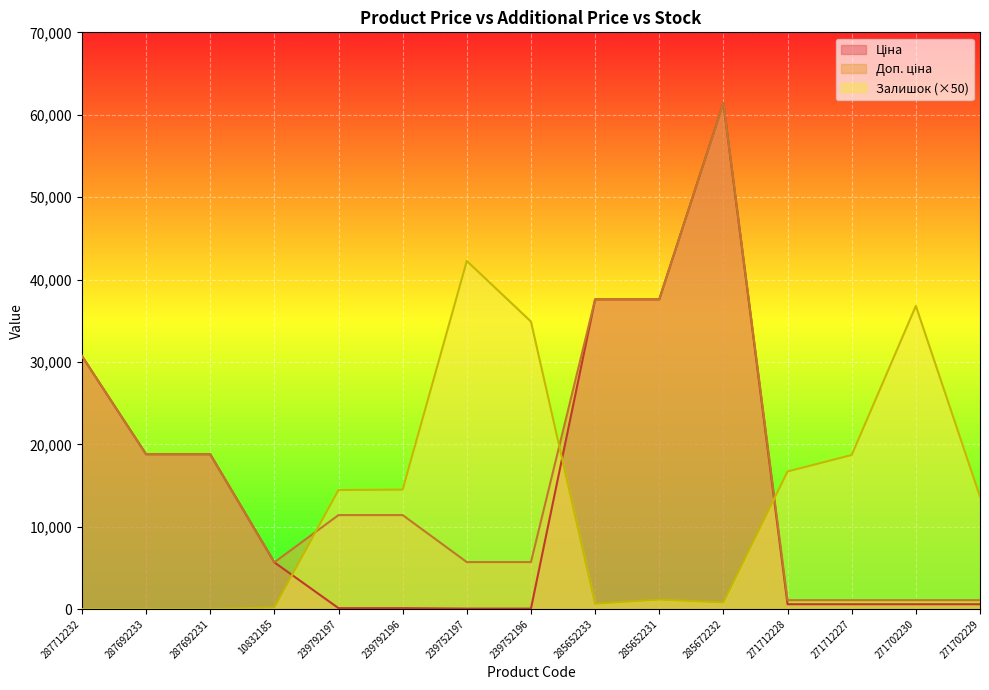

What are all the series names shown in the legend?

Ціна, Доп. ціна, Залишок